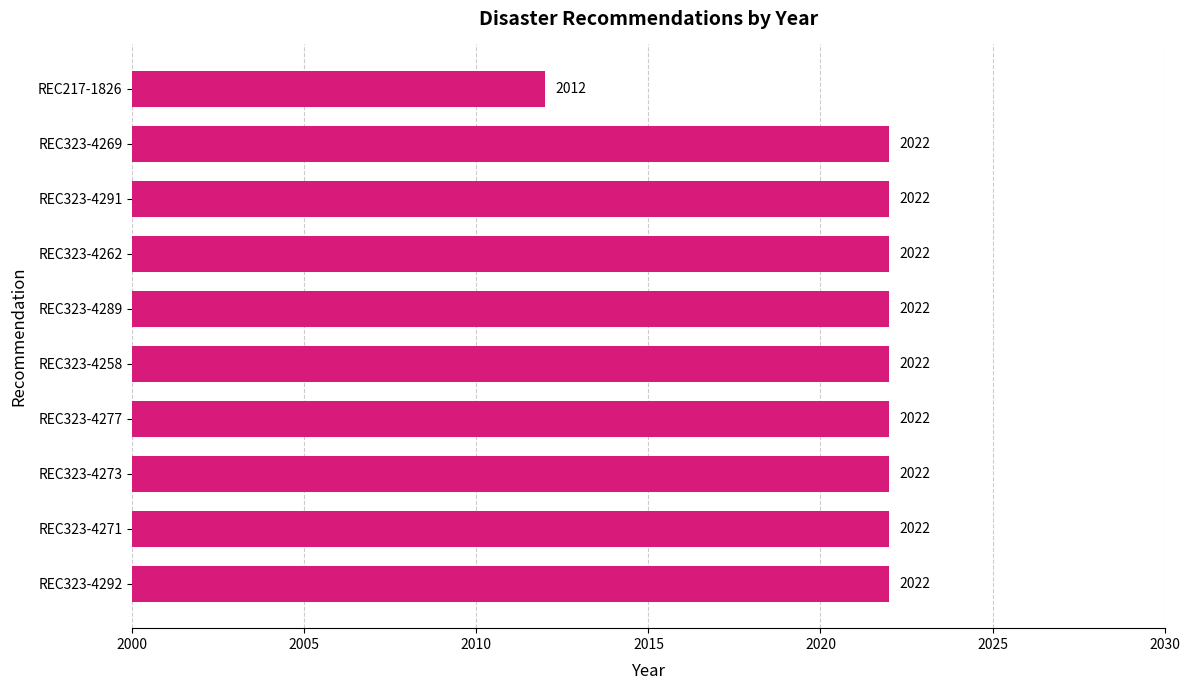

What is the greatest value displayed?

2022